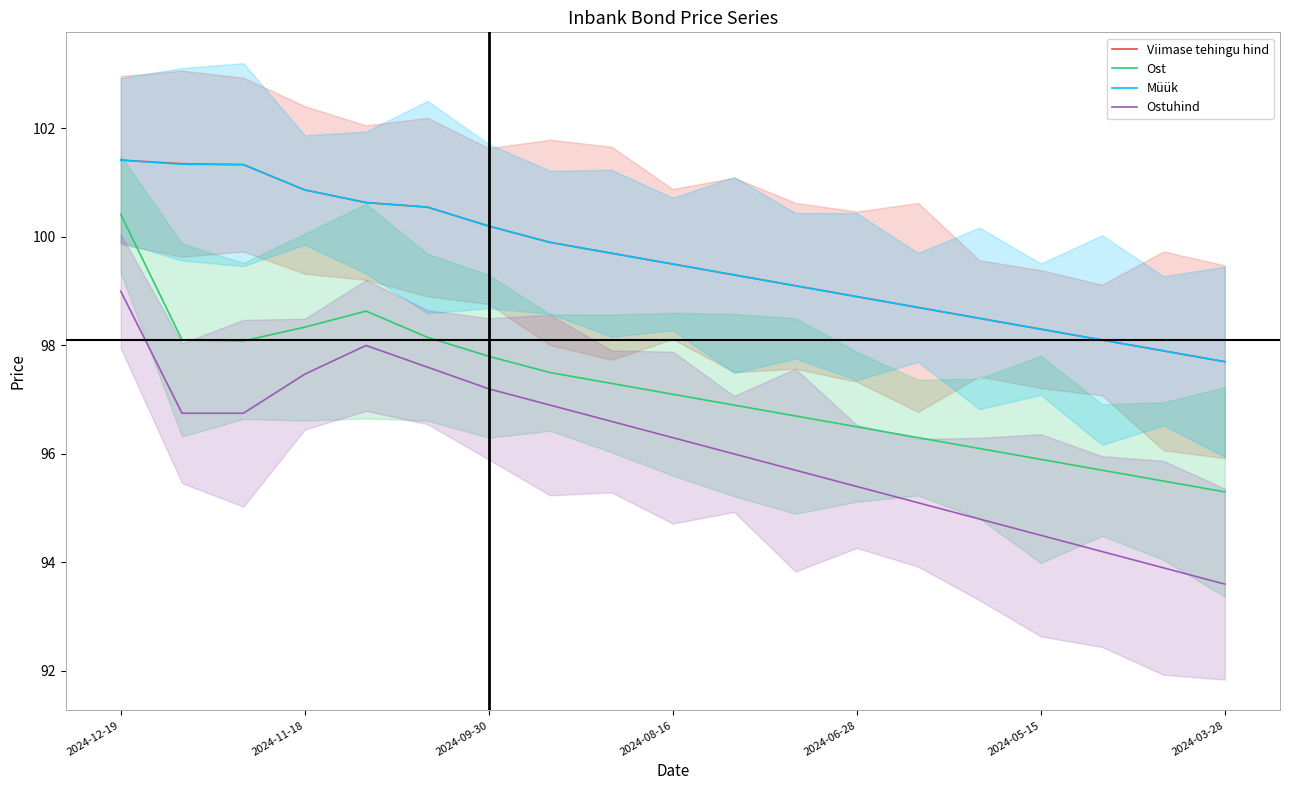

True or false: Müük has more than 2 points higher than both neighbors.

False